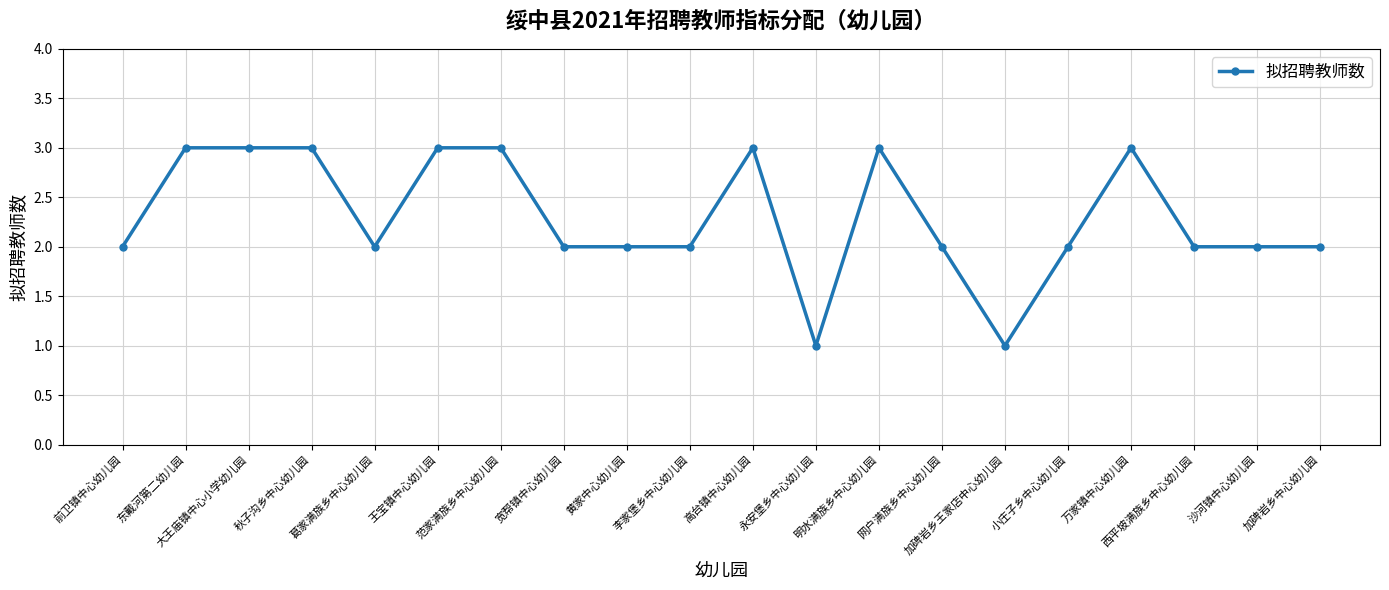

Reading left to right, list all the values displayed in this chart.

2	3	3	3	2	3	3	2	2	2	3	1	3	2	1	2	3	2	2	2